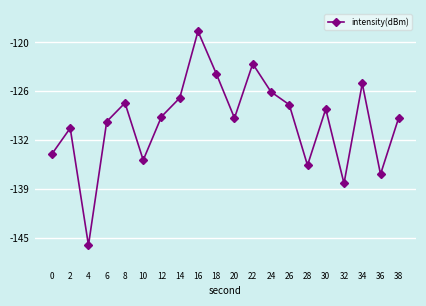

What value does the data have at 4?

-145.9